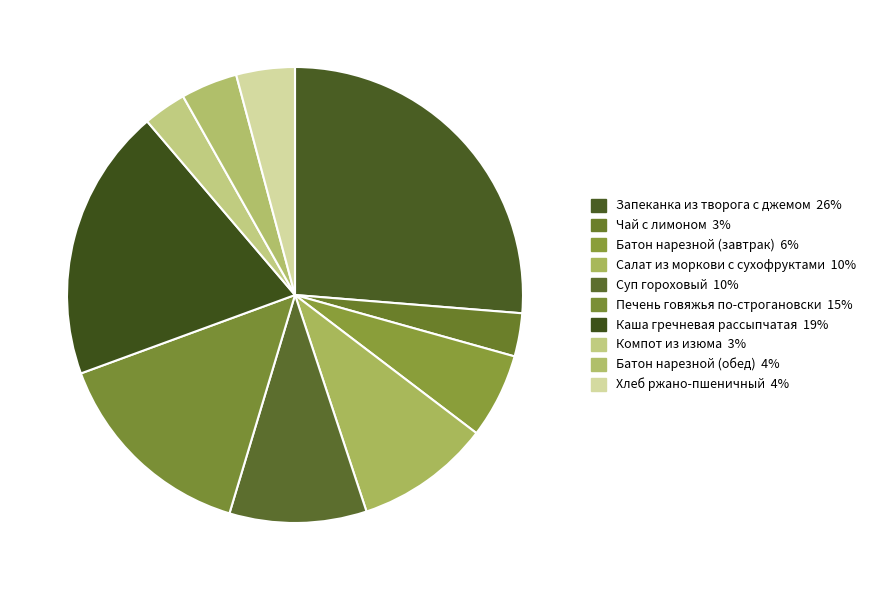

Approximately how many times larger is the value at Суп гороховый compared to Батон нарезной (завтрак)?

1.6